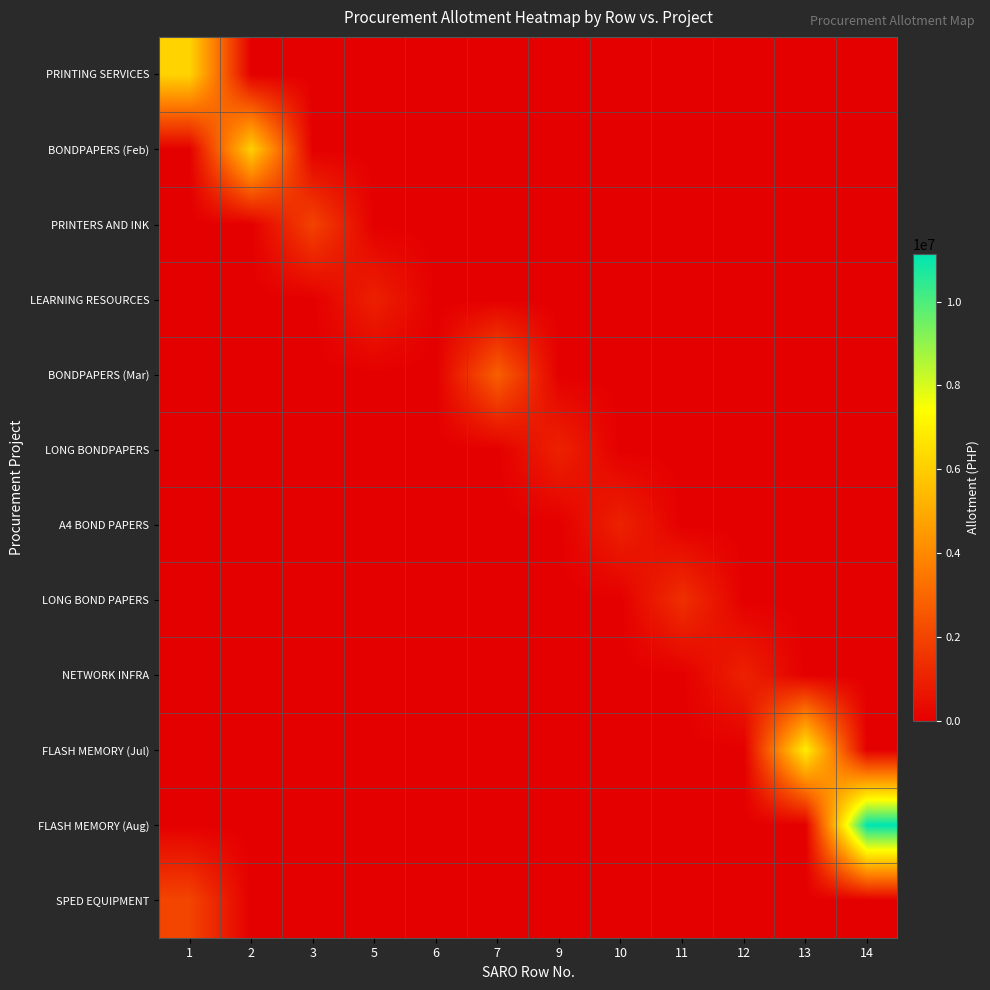

How many categories are shown in the chart?

12